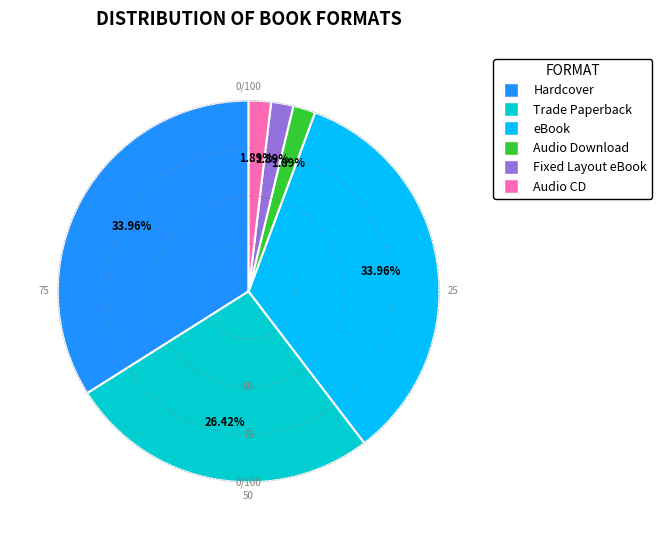

Is eBook the majority of the pie?

No